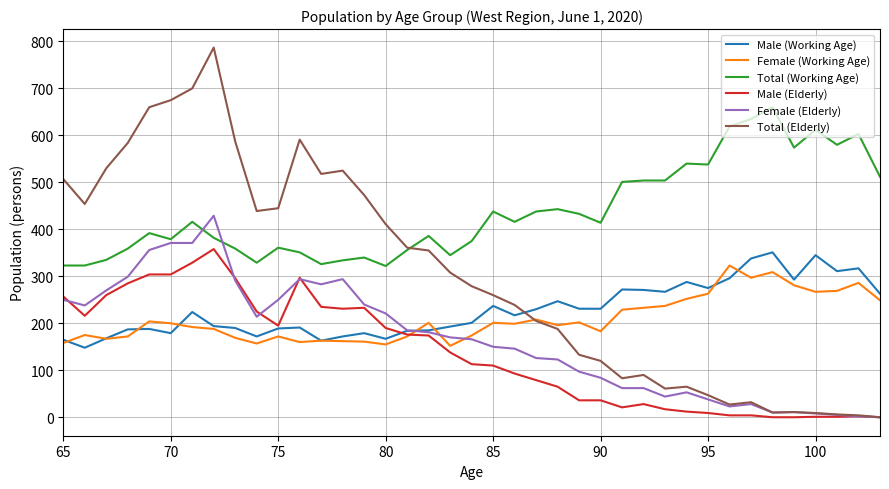

True or false: Male (Working Age) and Total (Working Age) cross at least once.

False